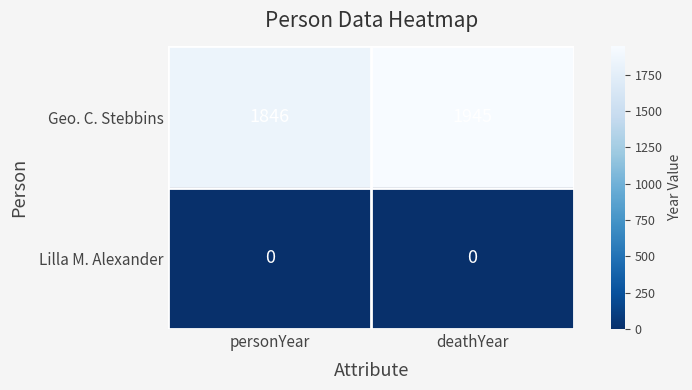

What value does the Geo. C. Stebbins series have at personYear?

1846